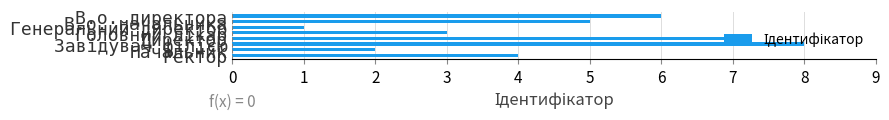

What is the maximum value shown in the chart?

8